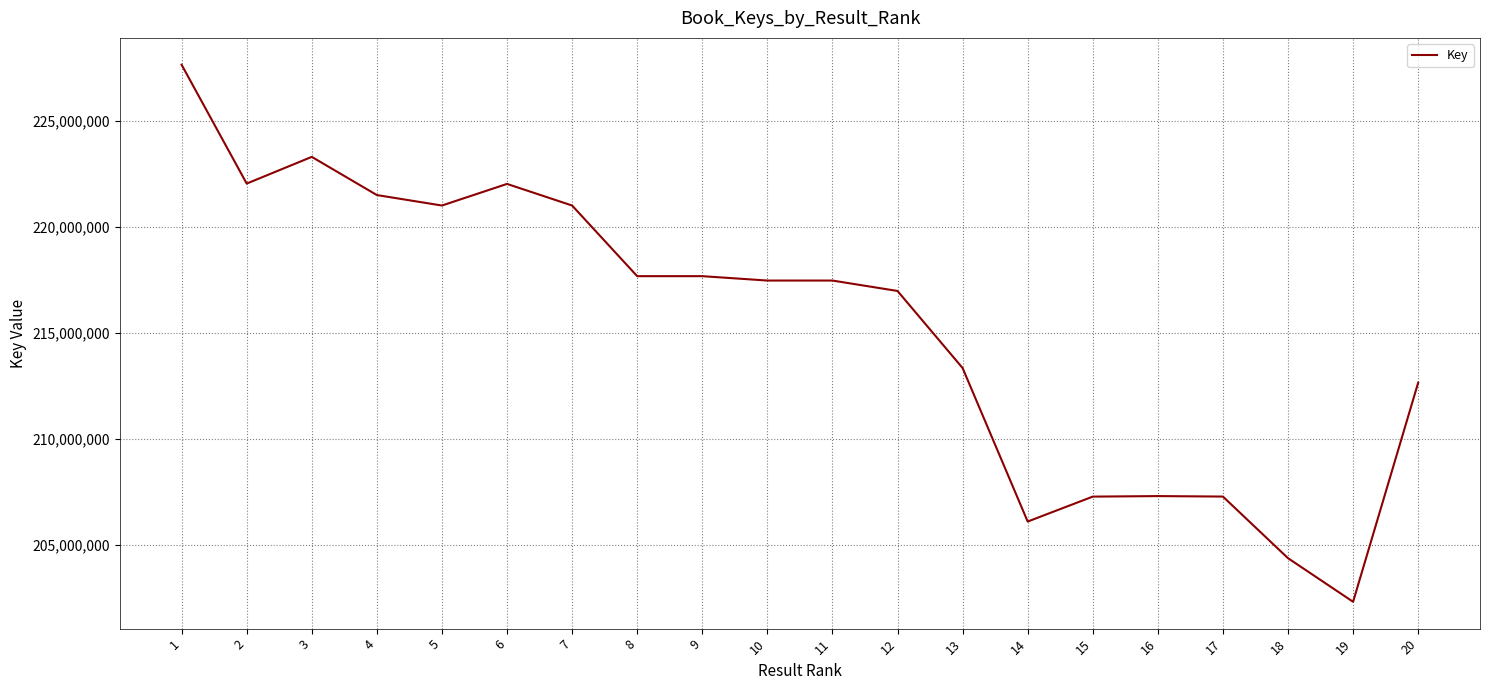

The value at 7 is 347522929. True or false?

False